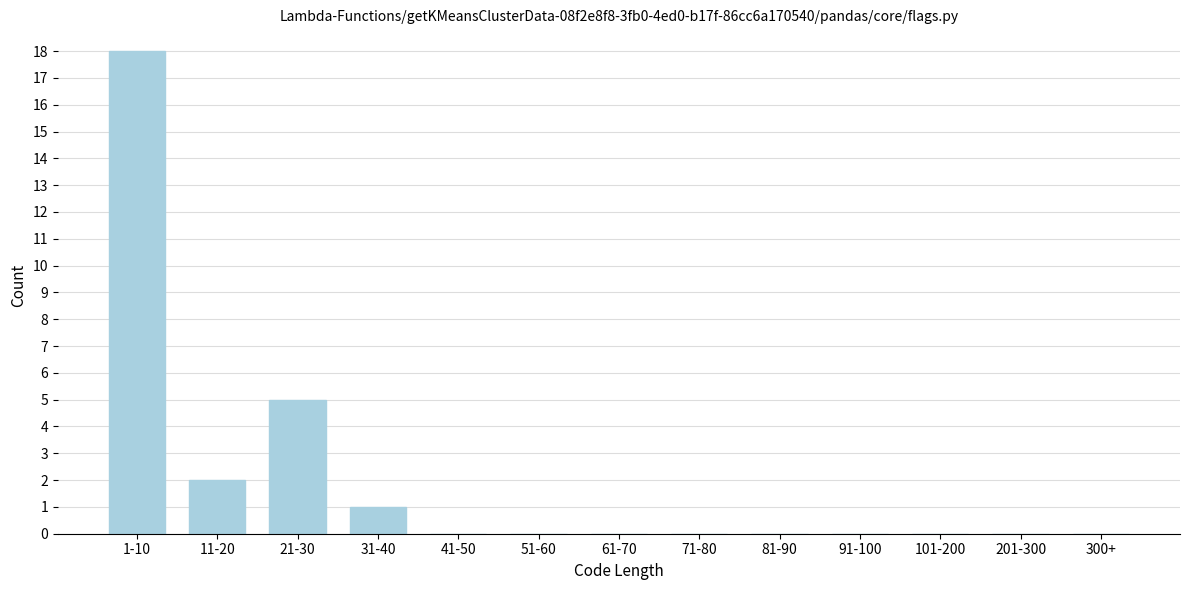

Reading left to right, list all the values displayed in this chart.

1-10=18	11-20=2	21-30=5	31-40=1	41-50=0	51-60=0	61-70=0	71-80=0	81-90=0	91-100=0	101-200=0	201-300=0	300+=0